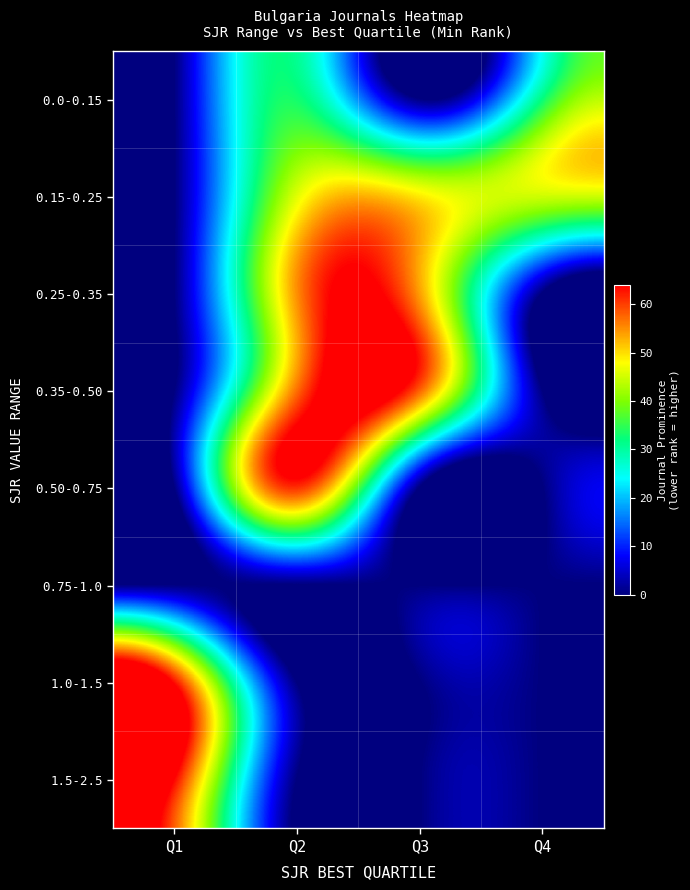

Reading left to right, transcribe all the data shown in this chart.

0.0-0.15: Q1=0	Q2=33	Q3=0	Q4=32
0.15-0.25: Q1=0	Q2=46	Q3=49	Q4=45
0.25-0.35: Q1=0	Q2=55	Q3=54	Q4=0
0.35-0.50: Q1=0	Q2=57	Q3=58	Q4=0
0.50-0.75: Q1=0	Q2=61	Q3=0	Q4=0
0.75-1.0: Q1=0	Q2=0	Q3=0	Q4=0
1.0-1.5: Q1=63	Q2=0	Q3=0	Q4=0
1.5-2.5: Q1=64	Q2=0	Q3=0	Q4=0